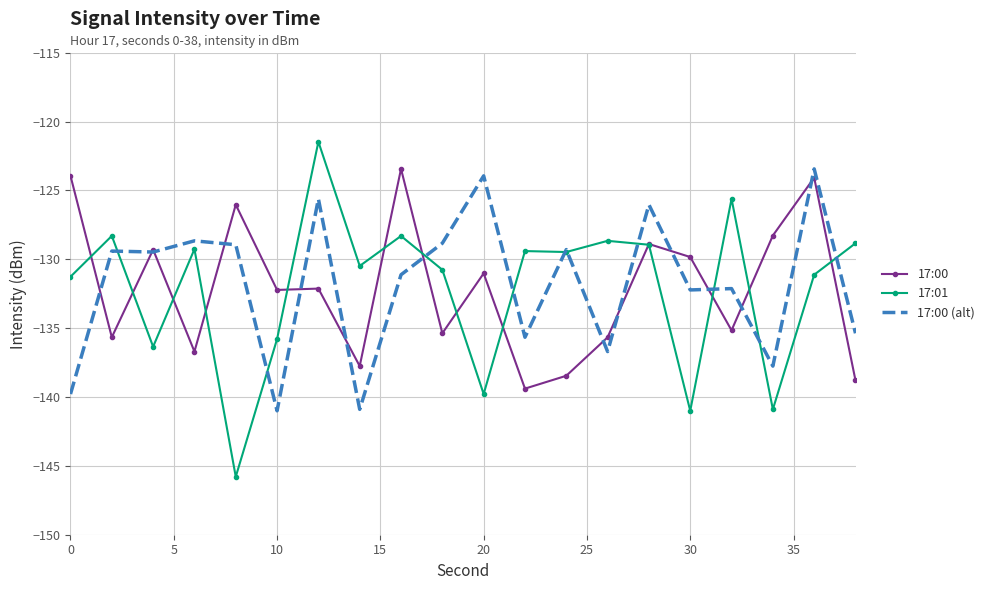

True or false: 17:00 and 17:00 (alt) intersect in this chart.

True